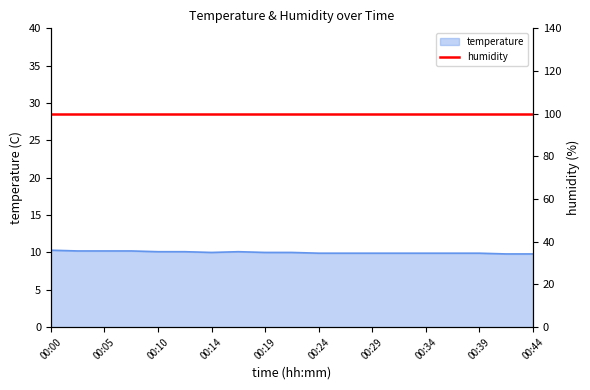

What is the change in value from 00:02 to 00:32?

-0.3